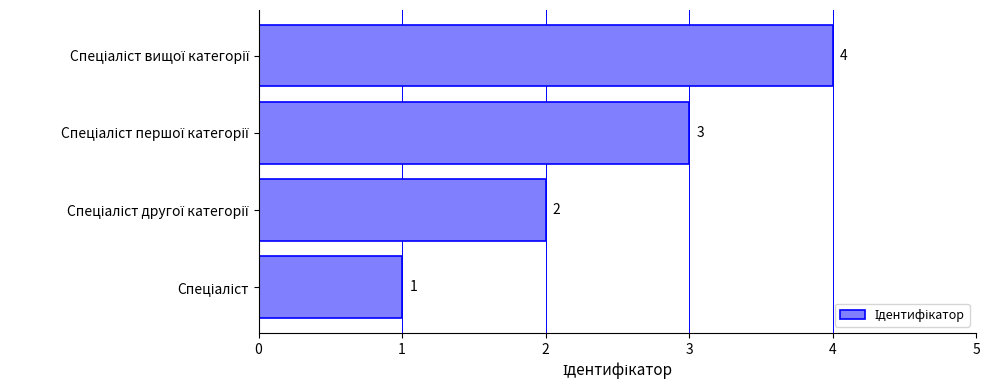

What is the maximum value shown in the chart?

4